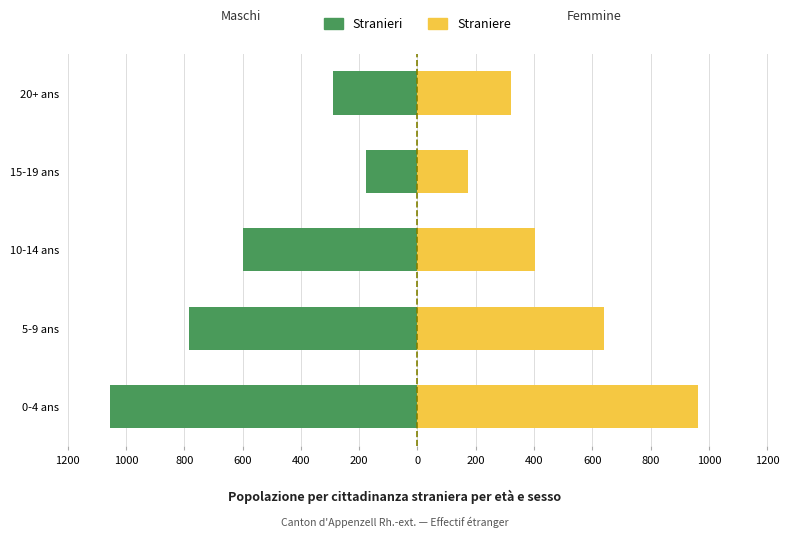

What are all the series names shown in the legend?

Stranieri (Maschi), Straniere (Femmine)